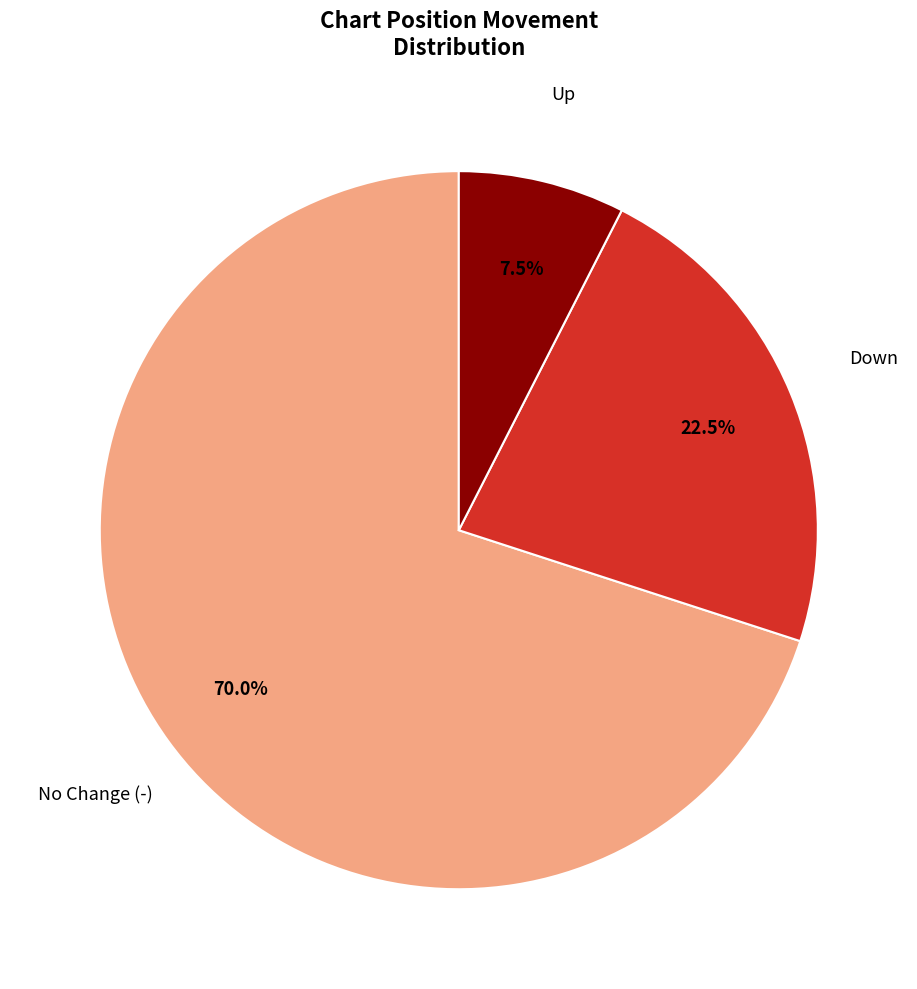

Is there any slice that represents more than half of the pie?

Yes